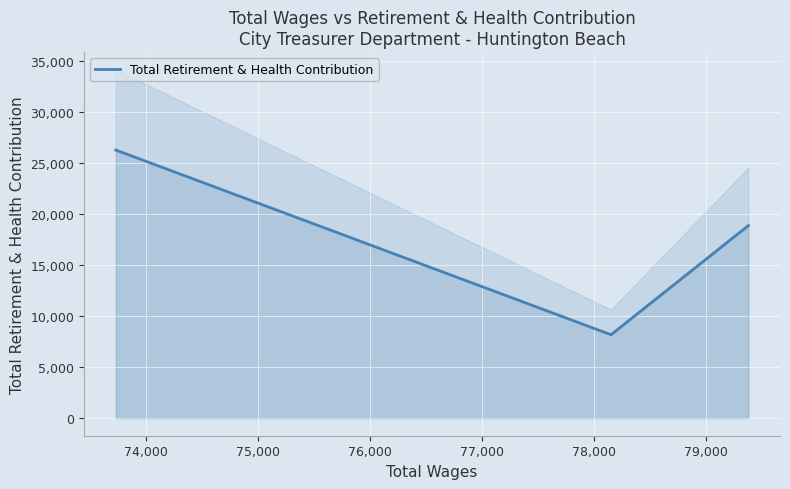

Count the number of values greater than 18864.

1